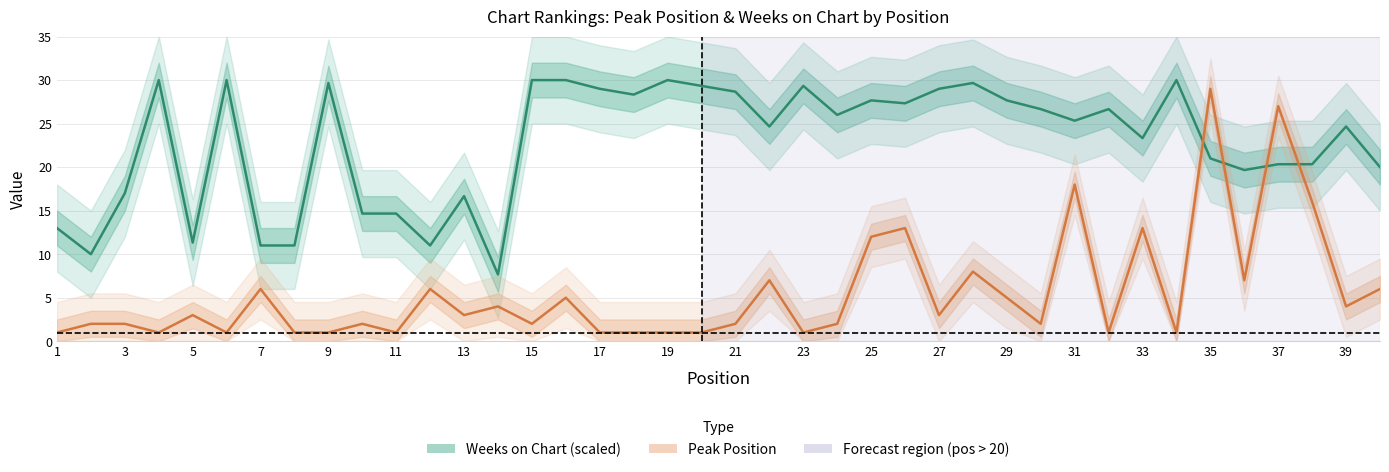

How many times do Peak Position and Weeks on Chart cross each other?

4